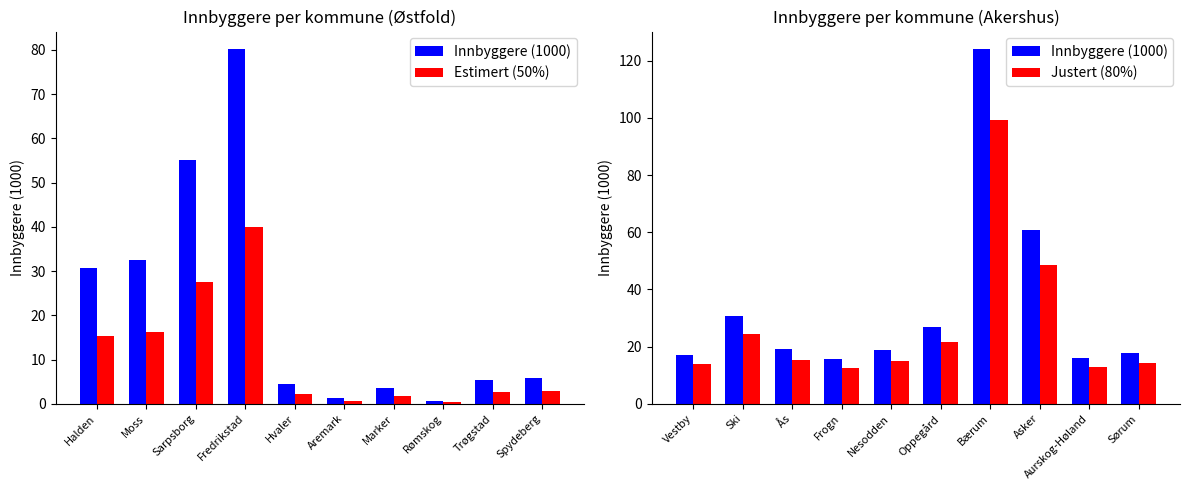

What is the difference between the maximum and minimum values in the Justert (80%) series?

86.6